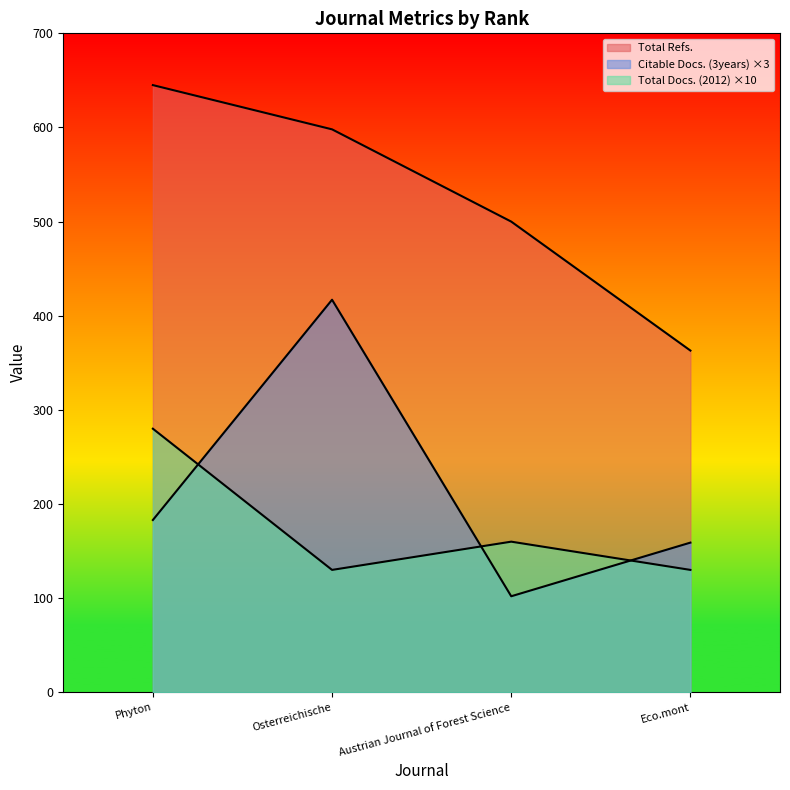

At which category does Total Docs. (2012) reach its first local peak?

Austrian Journal of Forest Science